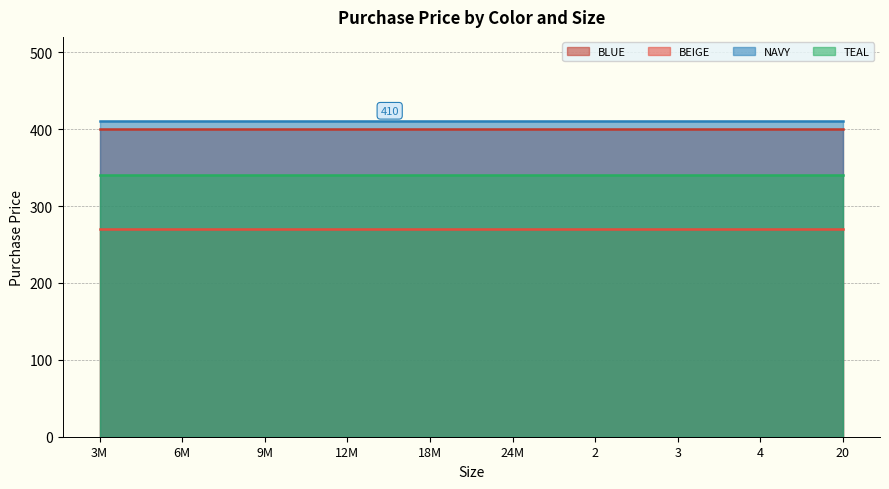

The TEAL series shows 340 at 3M. True or false?

True